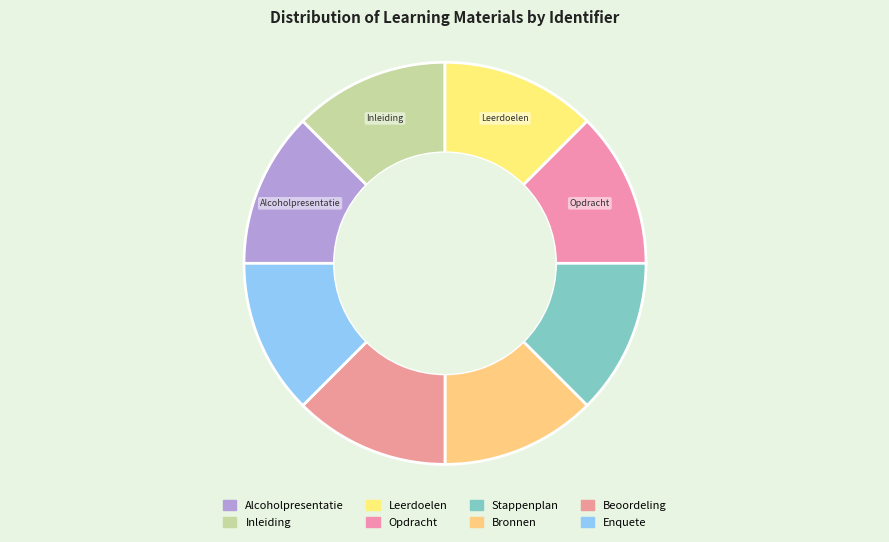

How many segments does this pie chart have?

8